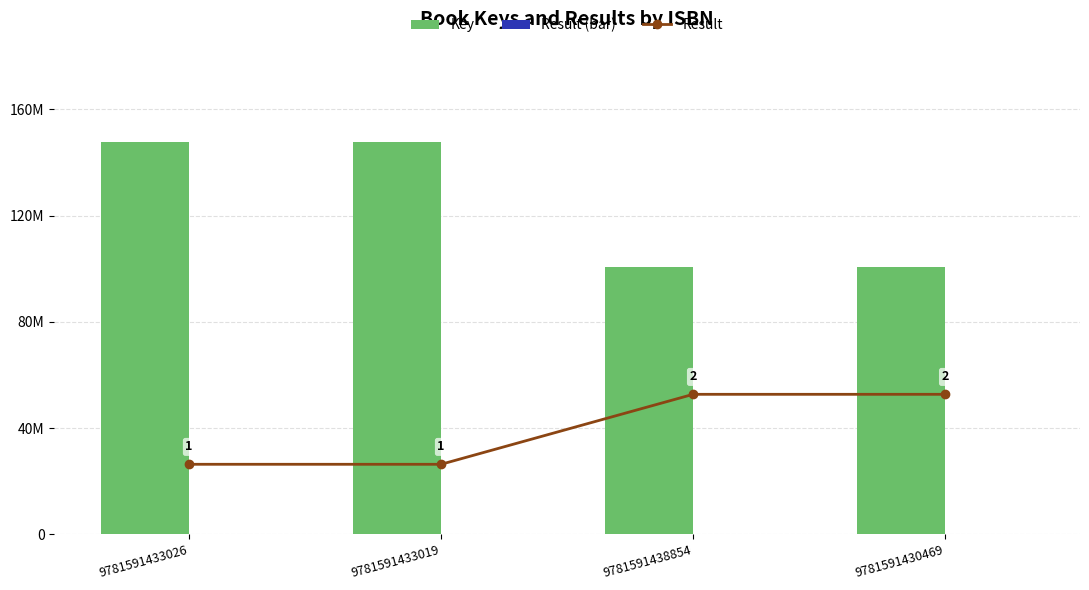

What is the difference between the highest and lowest values at 9781591433019?

147526982